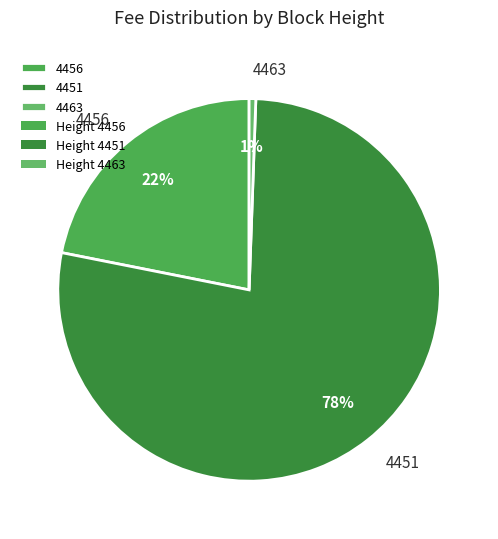

How many segments does this pie chart have?

3